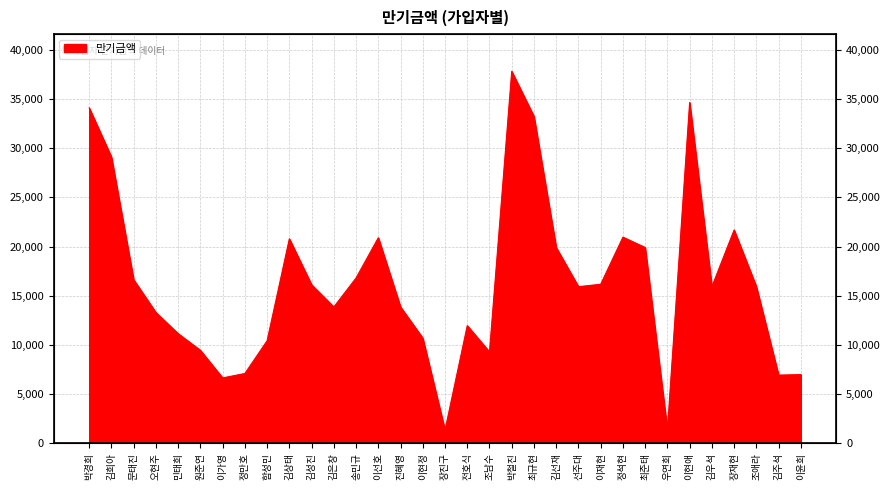

How many data points are less than 15927000?

15